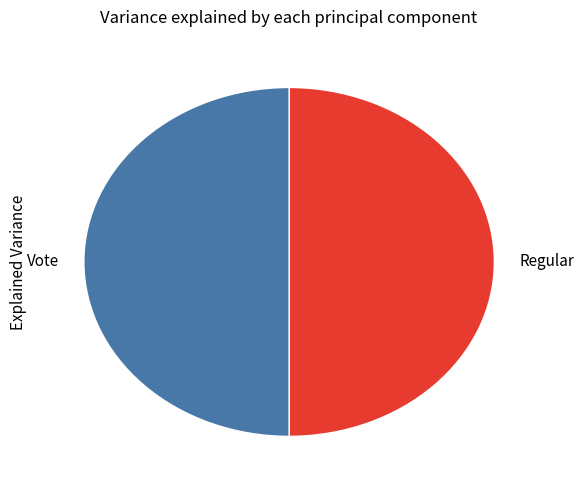

Is it true that Regular is 40% of the pie?

False